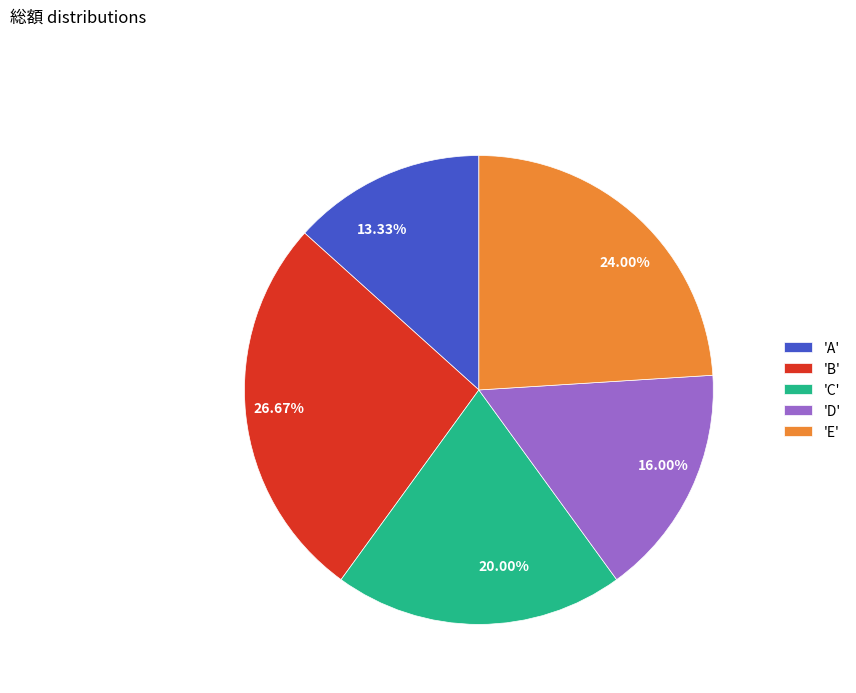

Is there any slice that represents more than half of the pie?

No